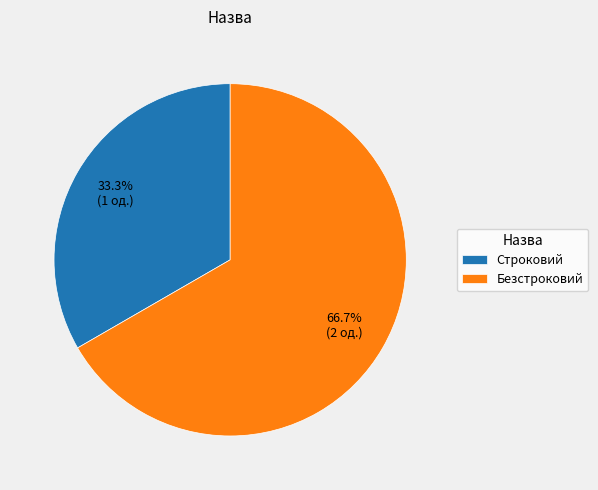

Rank the categories by value from lowest to highest.

Строковий, Безстроковий